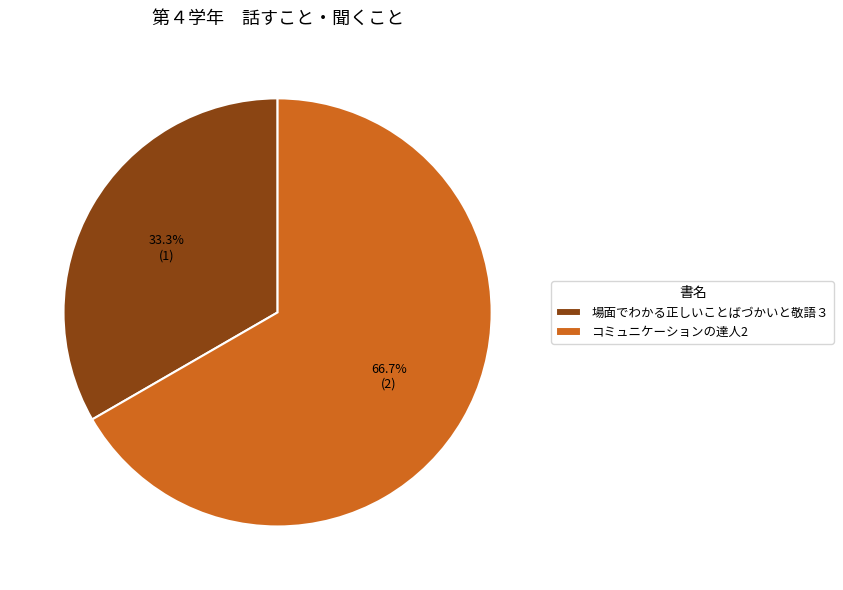

Is the sum of 場面でわかる正しいことばづかいと敬語３ and コミュニケーションの達人2 greater than half?

Yes